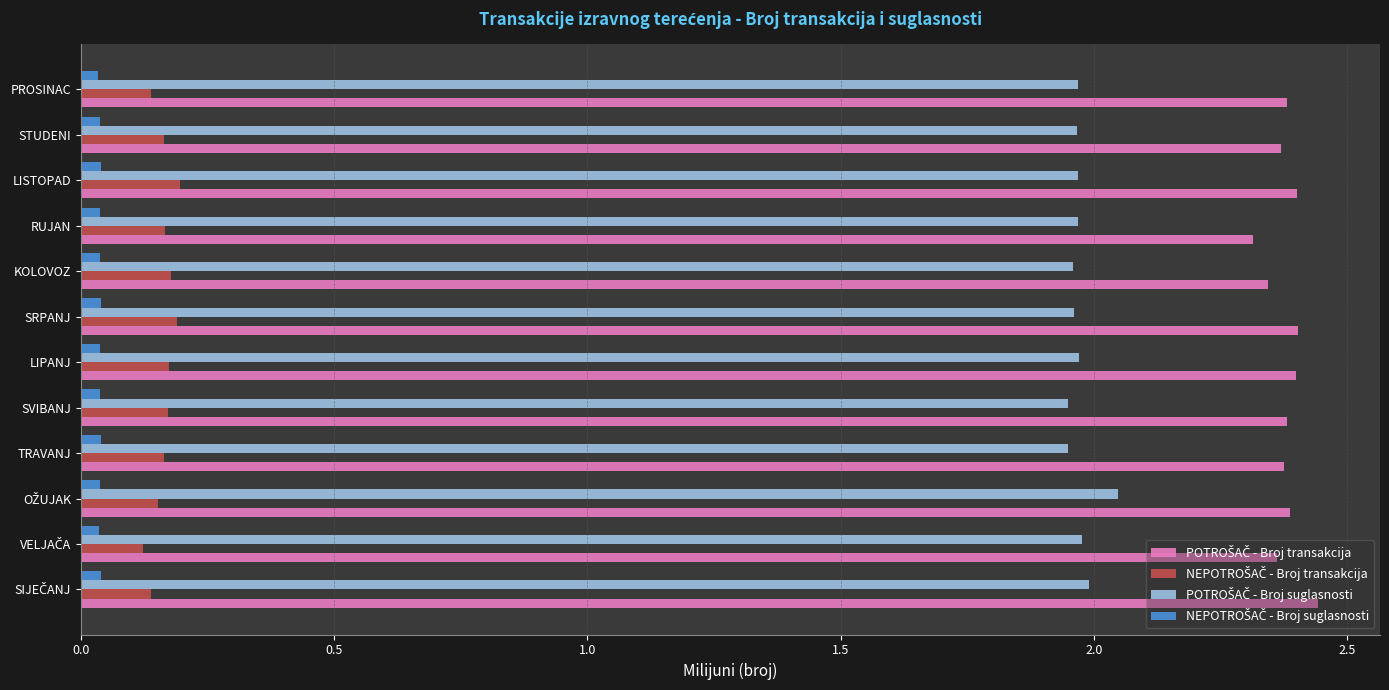

At how many categories does at least one series exceed 1?

12